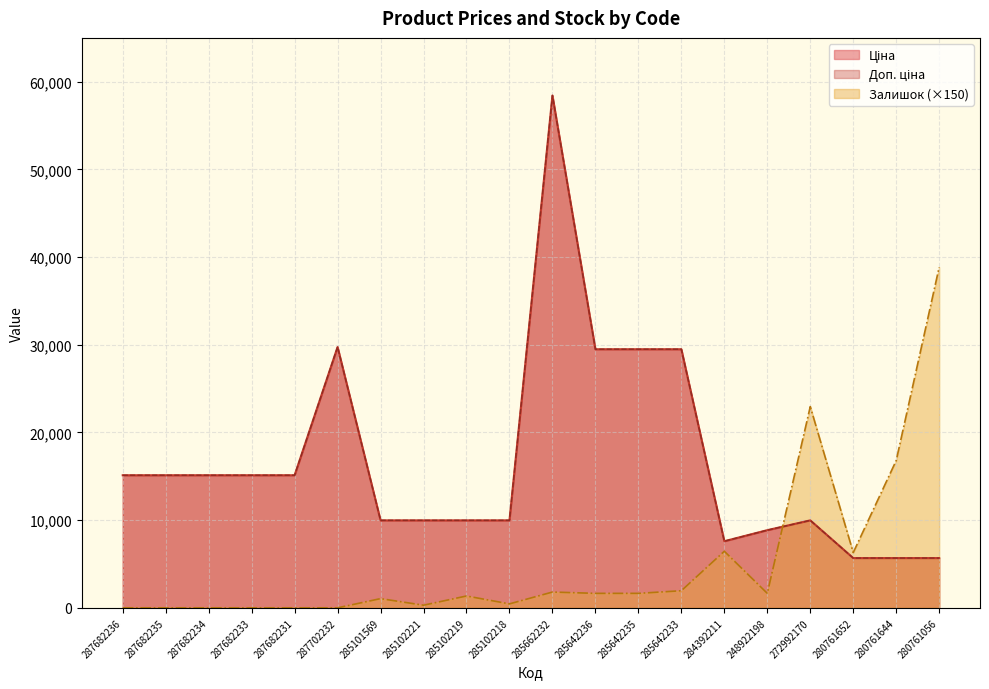

Reading left to right, extract all data points from this chart.

Ціна: 287682236=15120.0	287682235=15120.0	287682234=15120.0	287682233=15120.0	287682231=15120.0	287702232=29747.2	285101569=9975.0	285102221=9975.0	285102219=9975.0	285102218=9975.0	285662232=58426.5	285642236=29491.5	285642235=29491.5	285642233=29491.5	284392211=7596.5	248922198=8856.7	272992170=9975.0	280761652=5673.8	280761644=5673.8	280761056=5673.8
Доп. ціна: 287682236=15120.0	287682235=15120.0	287682234=15120.0	287682233=15120.0	287682231=15120.0	287702232=29747.2	285101569=9975.0	285102221=9975.0	285102219=9975.0	285102218=9975.0	285662232=58426.5	285642236=29491.5	285642235=29491.5	285642233=29491.5	284392211=7596.5	248922198=8856.7	272992170=9975.0	280761652=5673.8	280761644=5673.8	280761056=5673.8
Залишок: 287682236=0.0	287682235=0.0	287682234=0.0	287682233=0.0	287682231=0.0	287702232=0.0	285101569=1050.0	285102221=300.0	285102219=1350.0	285102218=450.0	285662232=1800.0	285642236=1650.0	285642235=1650.0	285642233=1950.0	284392211=6450.0	248922198=1650.0	272992170=22950.0	280761652=6300.0	280761644=16800.0	280761056=38850.0